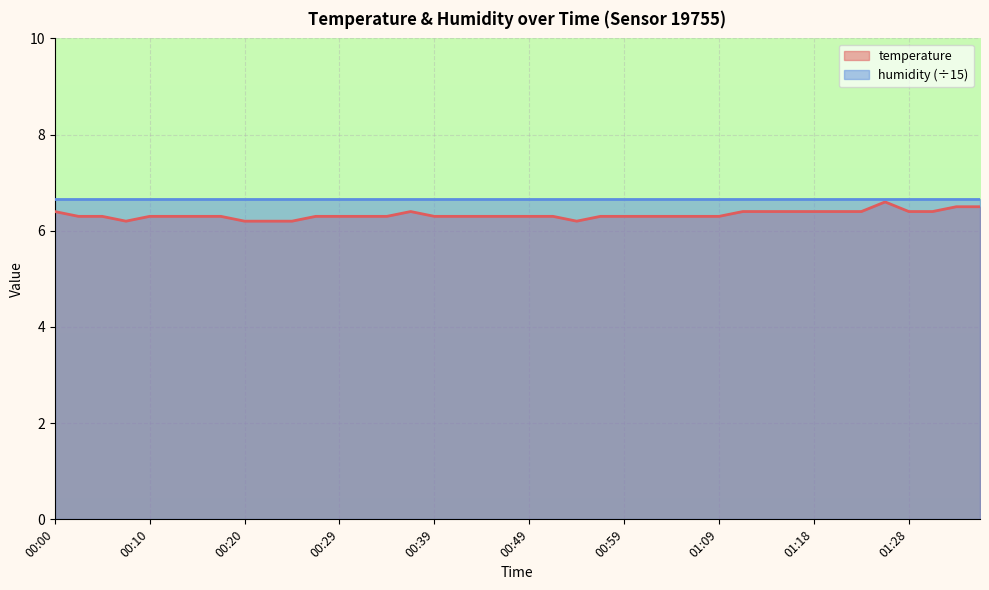

Approximately how many times larger is the value at 00:34 compared to 01:31?

1.0